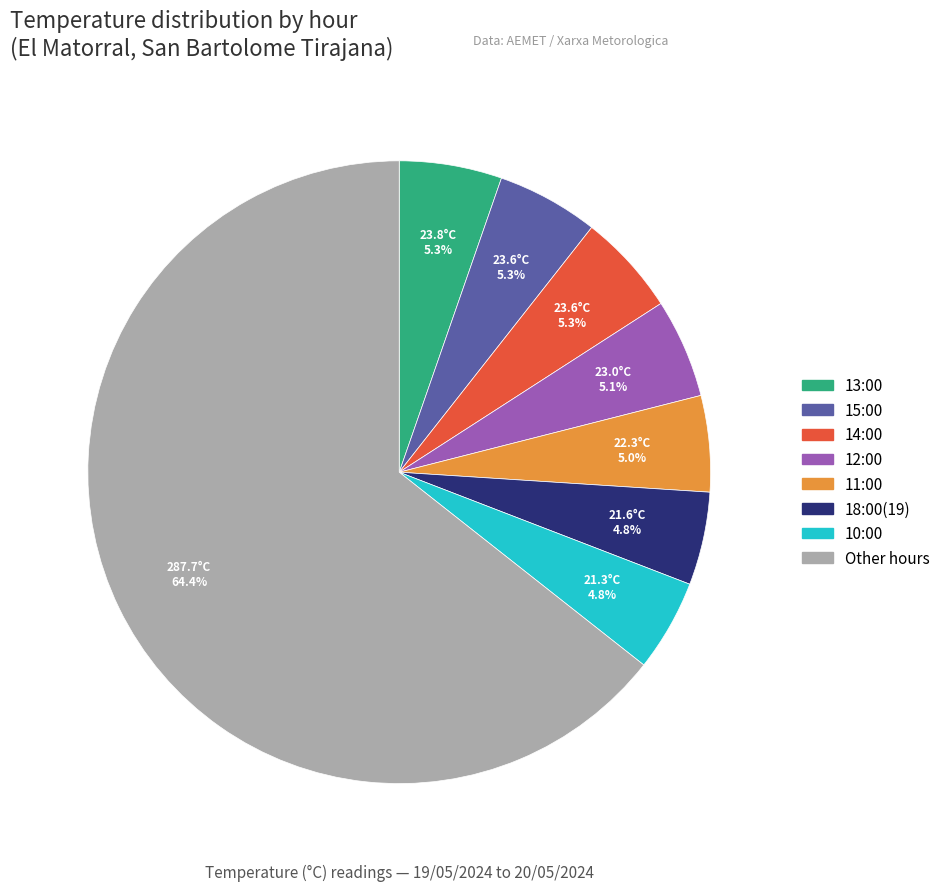

Is there a majority slice in this chart?

Yes